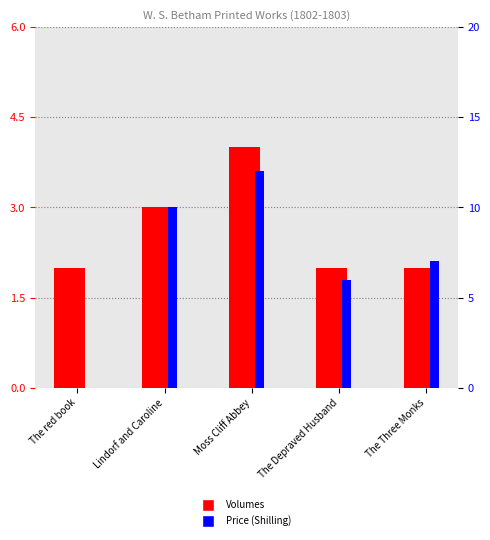

How many values in the Price (Shilling) series are below 7?

2